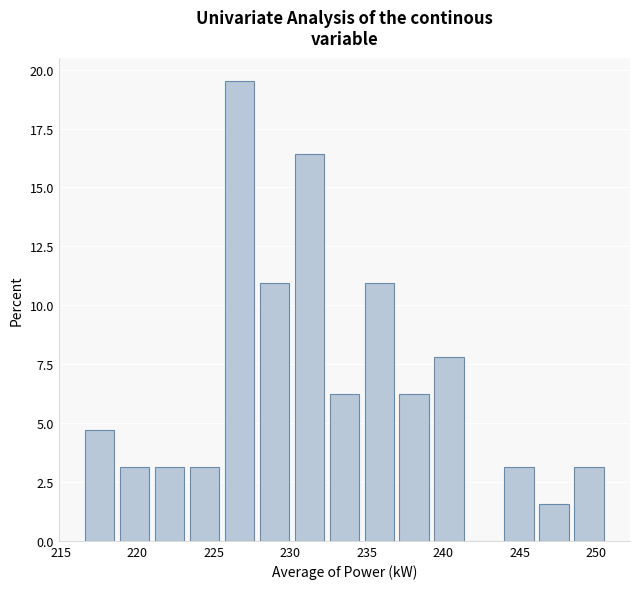

Which range on the x-axis has the tallest bar?

225.5 to 228.0